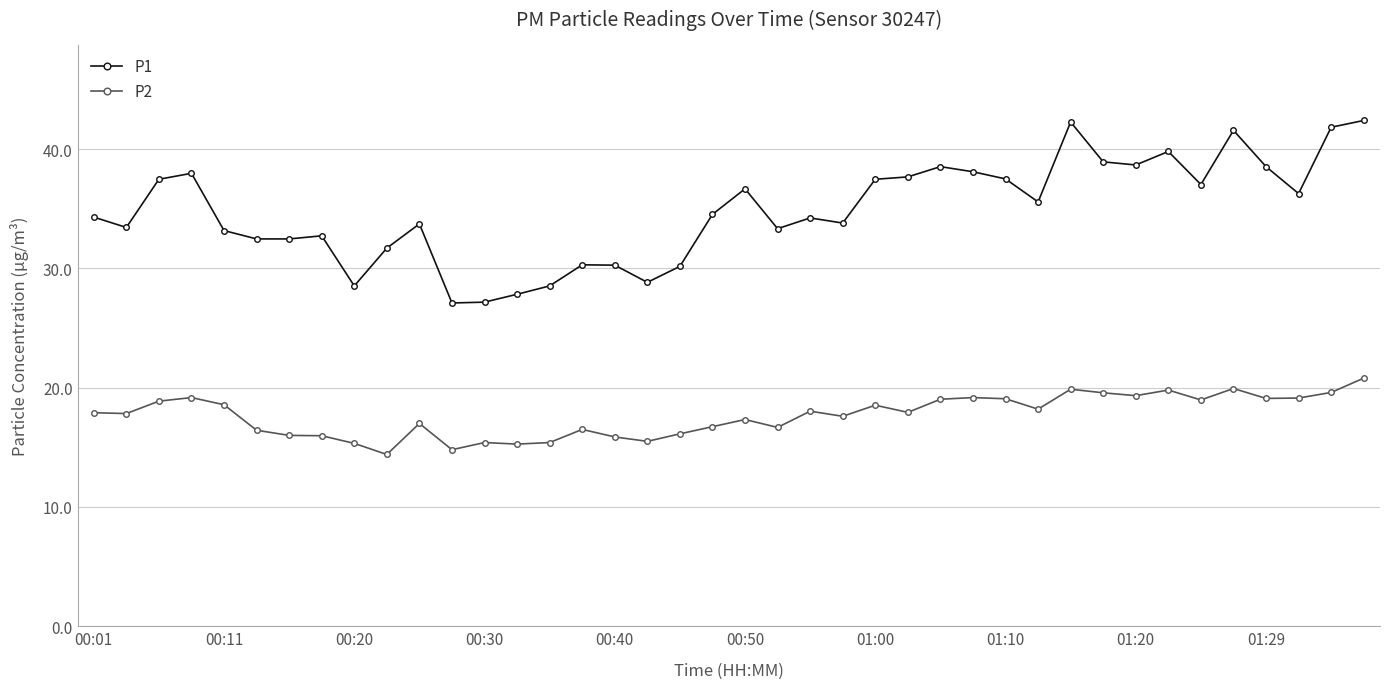

Which series has the widest spread of values?

P1